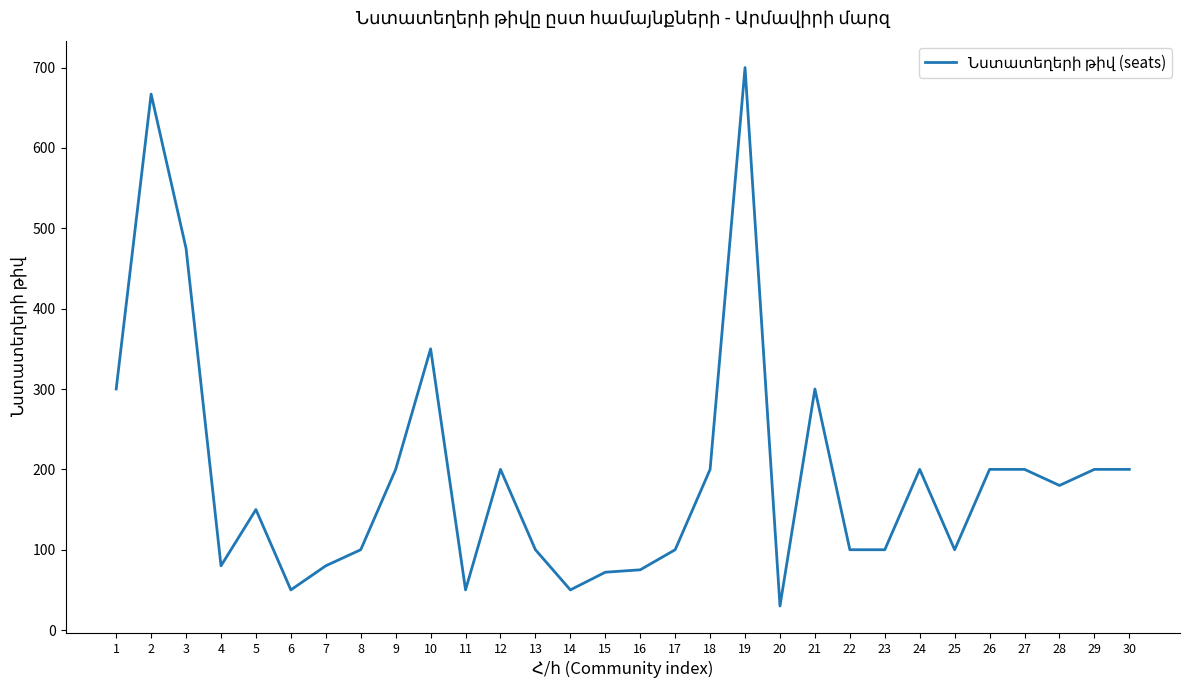

Approximately how many times larger is the value at 24 compared to 27?

1.0